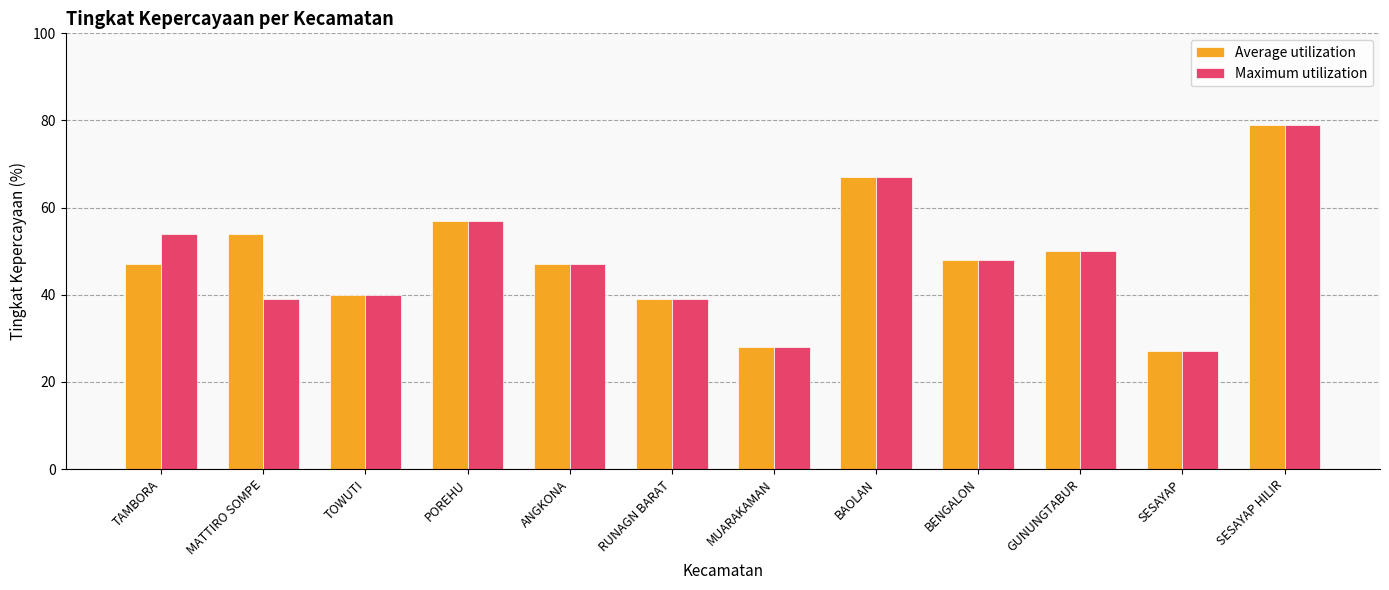

What is the difference between the second highest and minimum values in the Maximum utilization series?

40